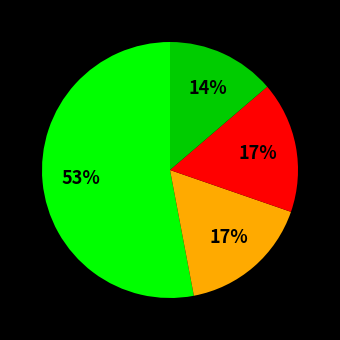

To the nearest percent, what is the difference between the largest and smallest slice percentages?

39%